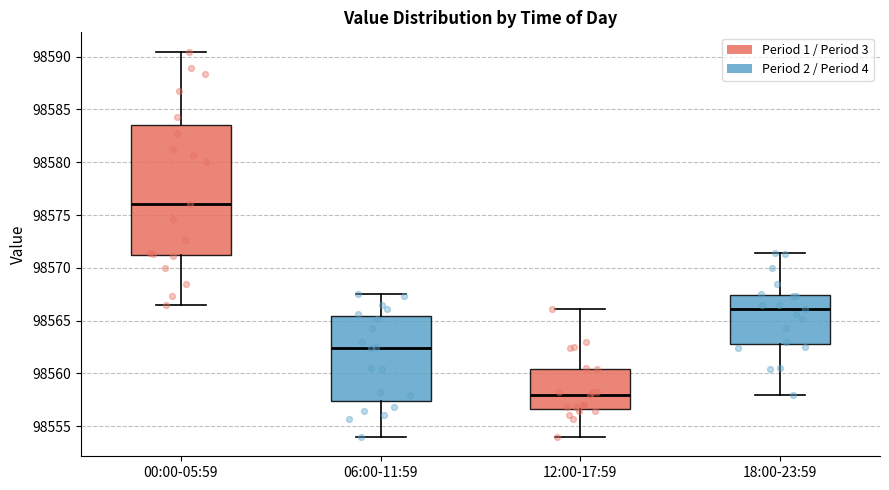

Which box has the highest median line?

00:00-05:59